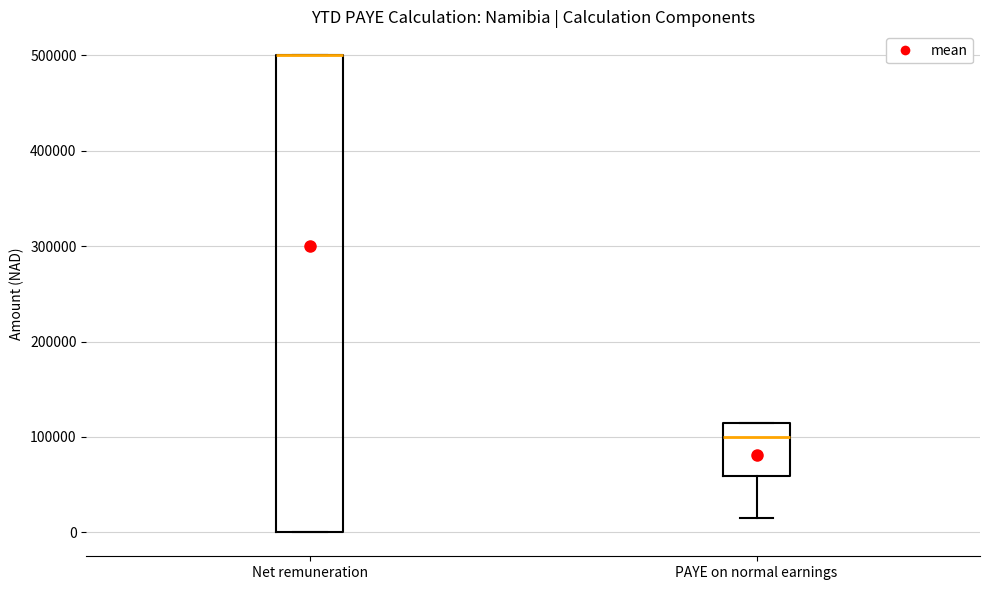

Where does the lower whisker of the box for PAYE on normal earnings end on the y-axis? The values are not printed on the chart, so give them approximately, as read against the axis.

20000